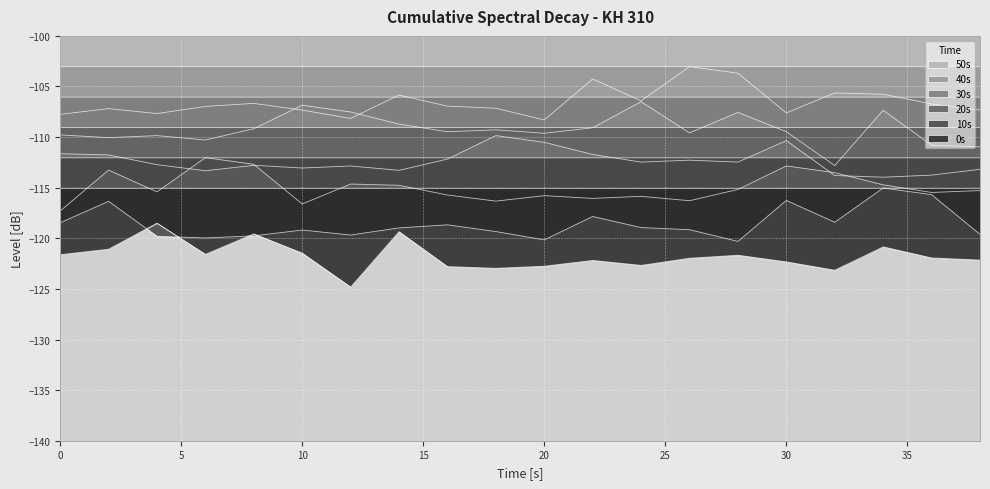

How many values in the 10s series exceed -118?

5